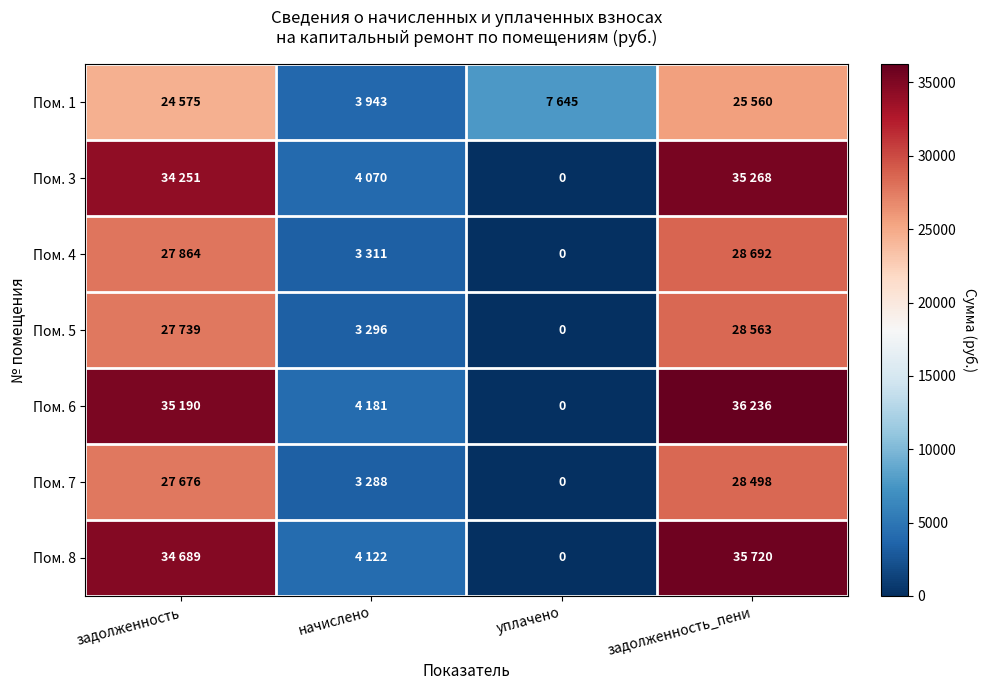

The value of Пом. 8 at начислено is 4121.8. True or false?

True